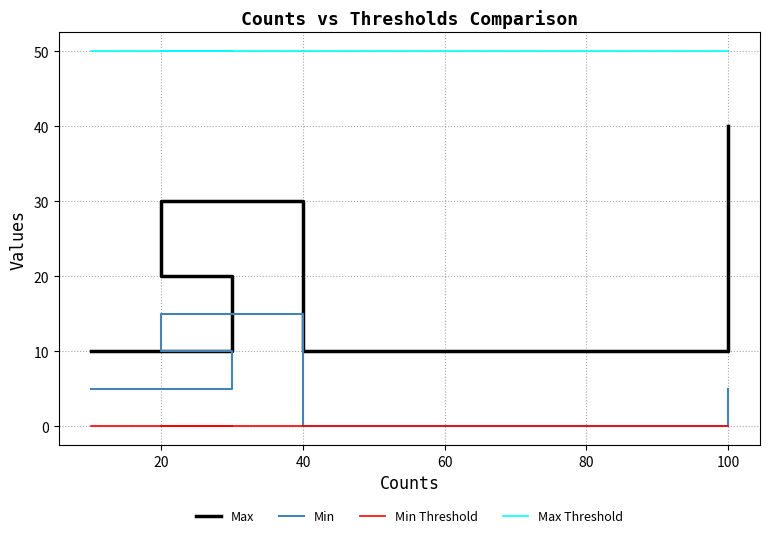

True or false: Min and Min Threshold cross at least once.

False